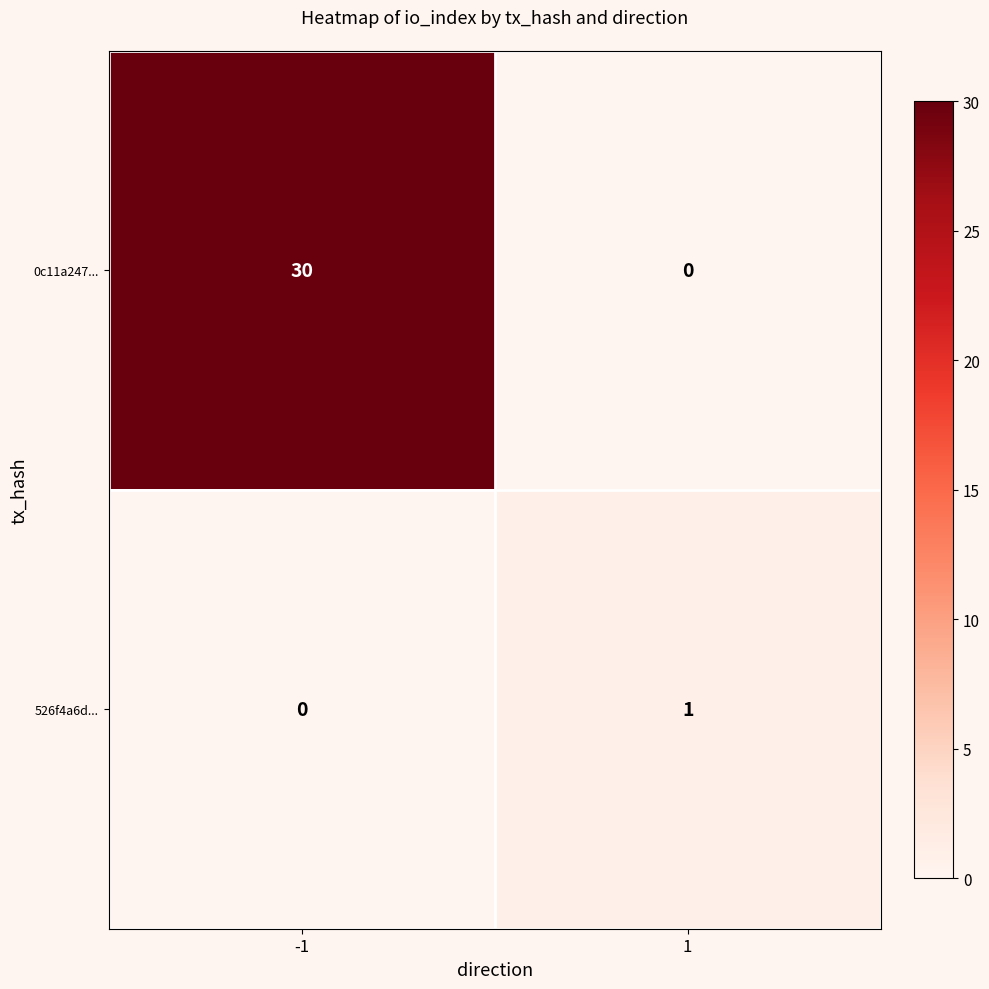

What is the total value across all series at -1?

30